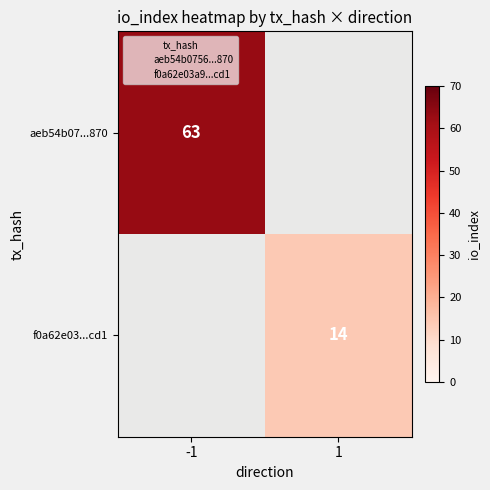

Which series has the largest total across all categories?

aeb54b07...870